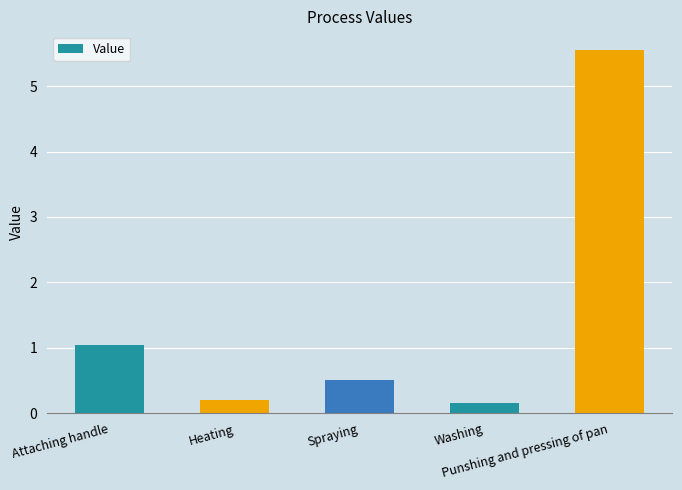

Reading left to right, extract all data points from this chart.

1.0	0.2	0.5	0.2	5.6